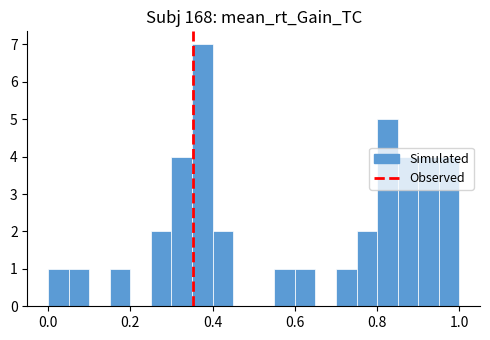

Read against the x-axis, roughly where is the centre of the tallest bar?

0.38